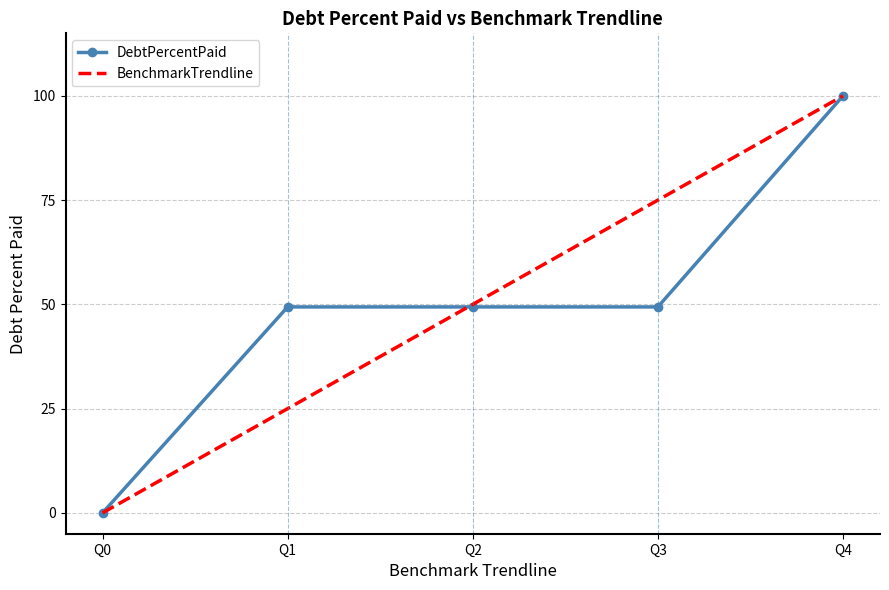

Which category has the highest value across all series?

Q4